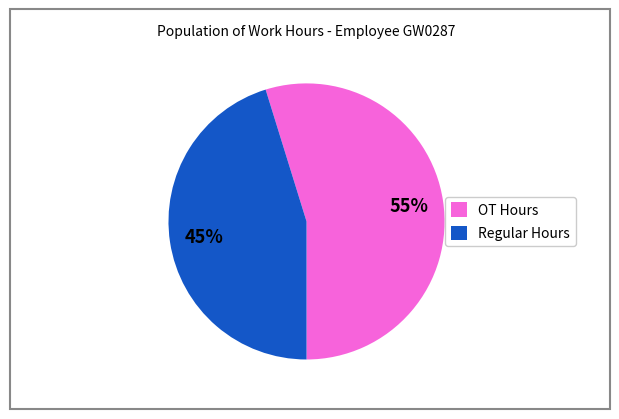

Which slice is the smallest?

Regular Hours